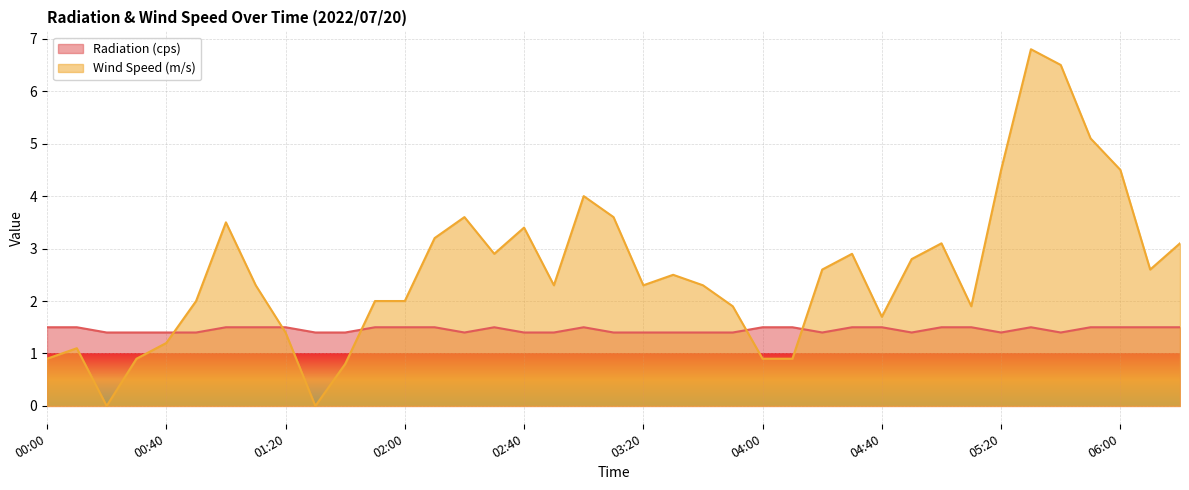

What are all the series names shown in the legend?

Radiation (cps), Wind Speed (m/s)